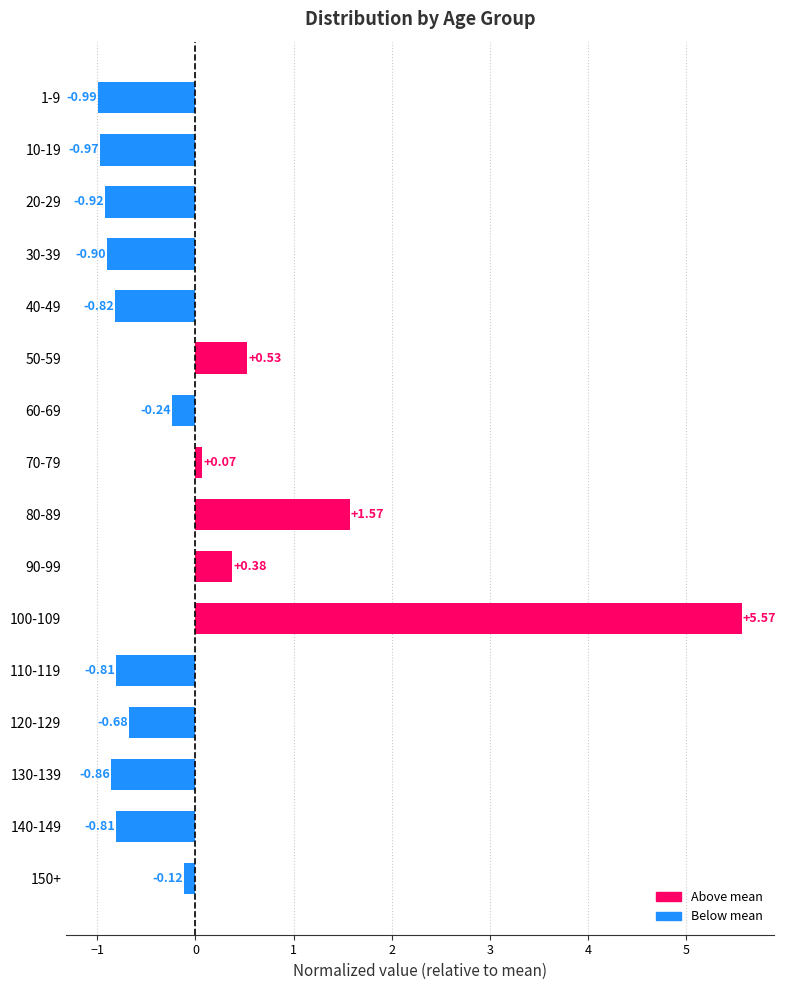

What is the change in value from 100-109 to 90-99?

-5.2